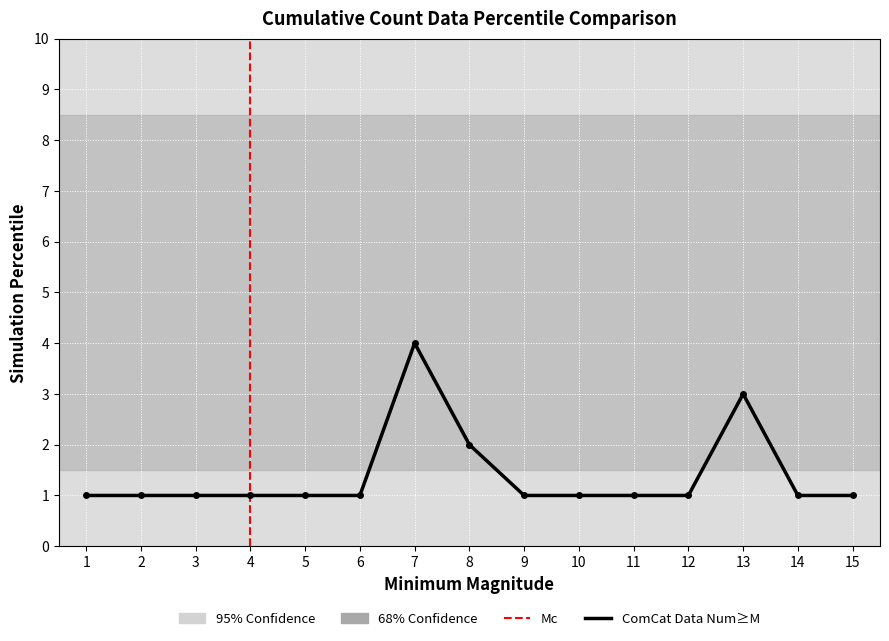

What is the spread (max minus min) of values at 1?

5